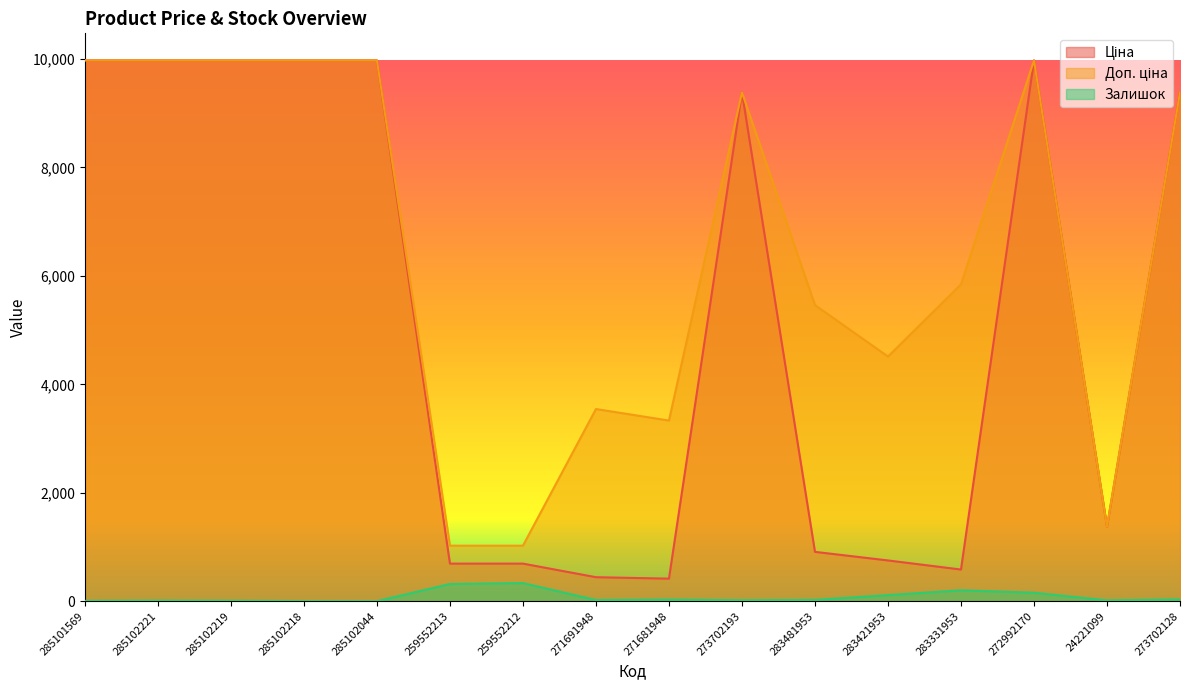

What is the maximum value for Залишок?

335.0